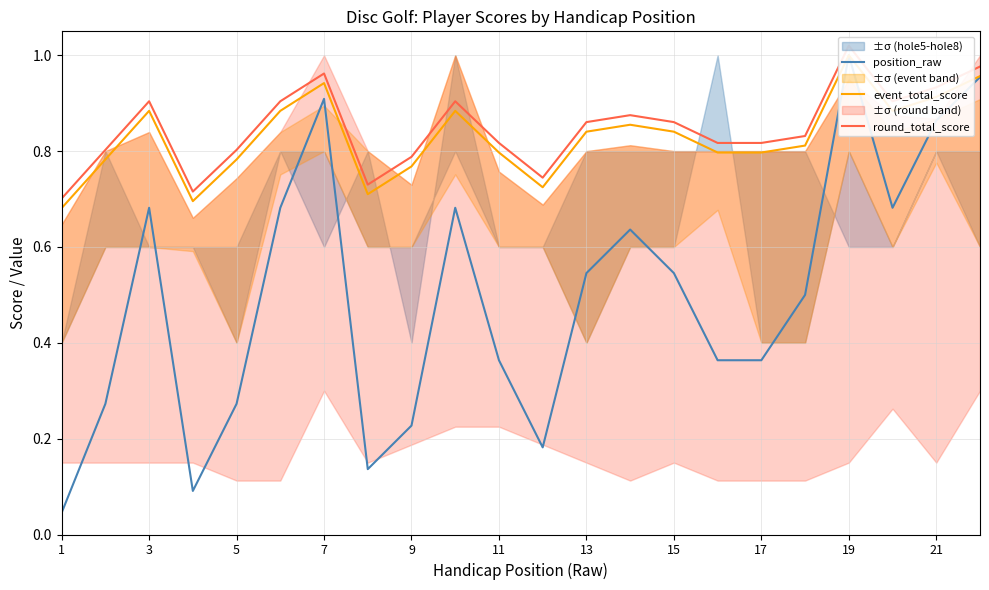

What is the spread (max minus min) of values at 15?

0.6